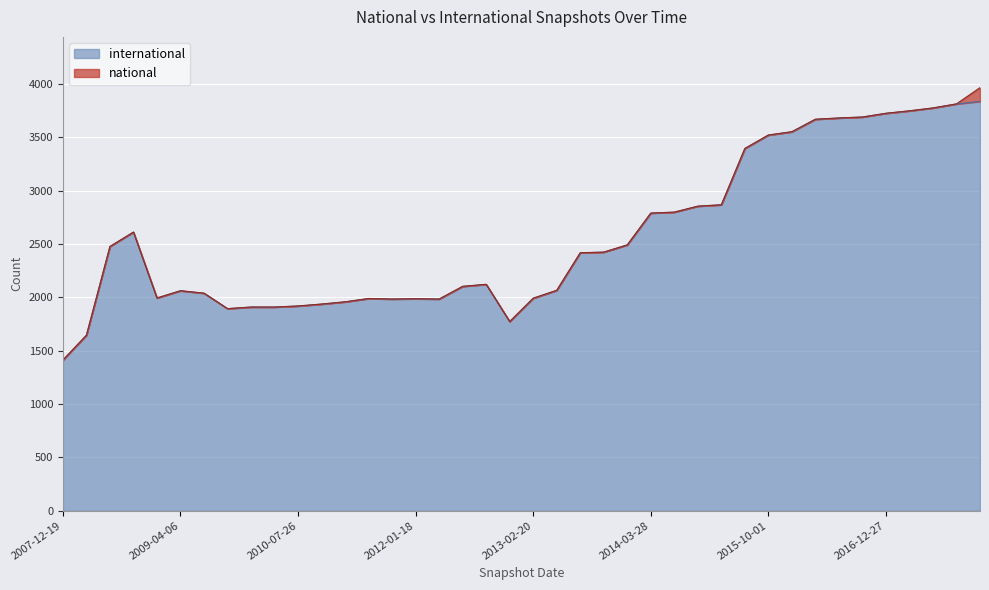

What value does the data have at 2010-07-26?

1919